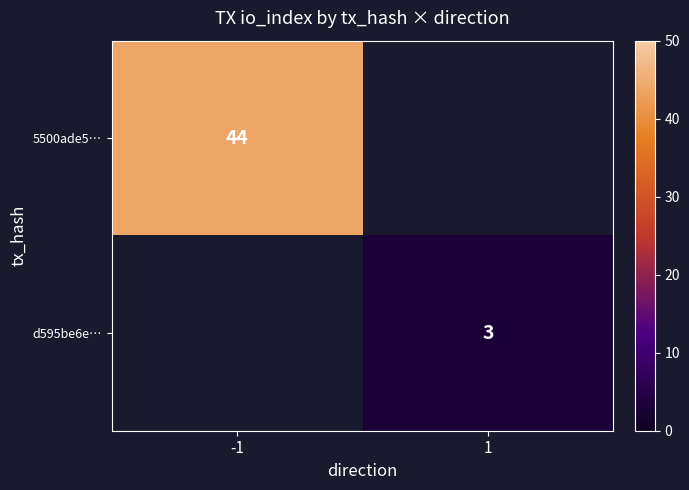

Is the value of 5500ade5… at -1 greater than the value of d595be6e… at 1?

Yes